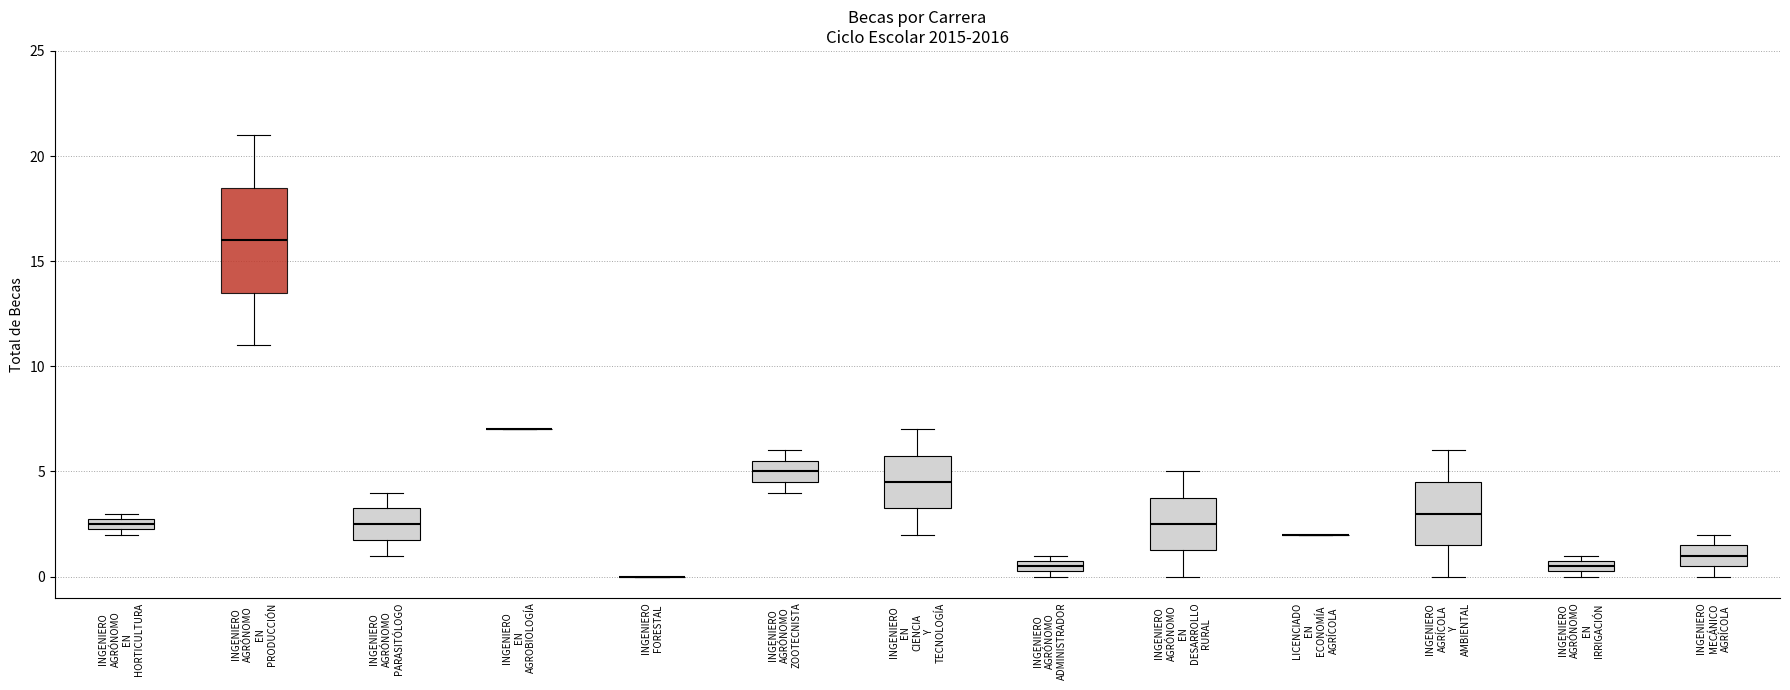

Comparing the boxes themselves (not the whiskers), which one is the tallest?

INGENIERO AGRÓNOMO EN PRODUCCIÓN